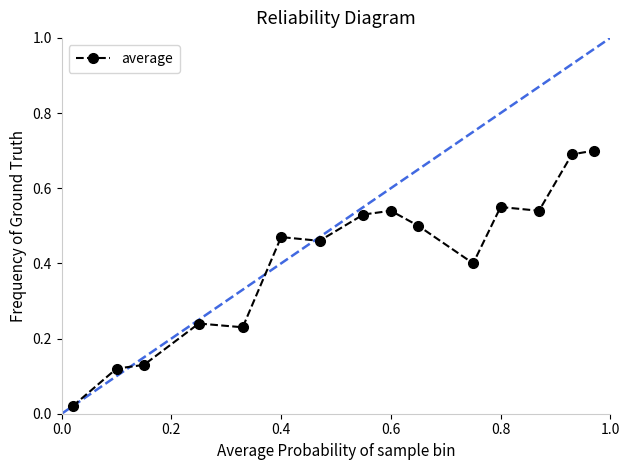

How many points are higher than both their immediate neighbors (excluding endpoints)?

4